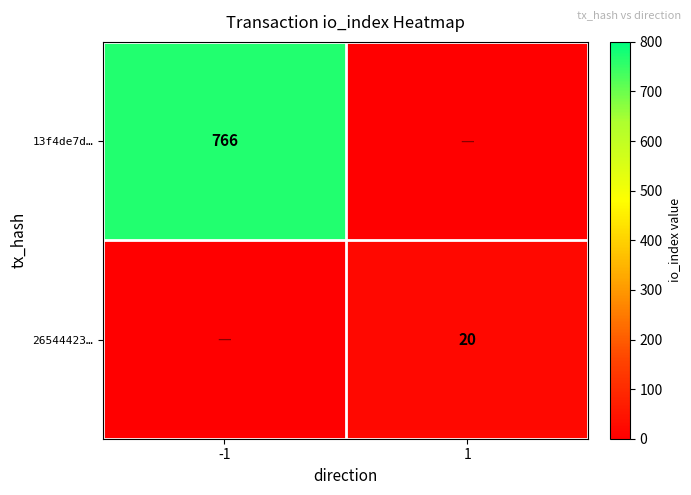

Count the number of categories in the chart.

2